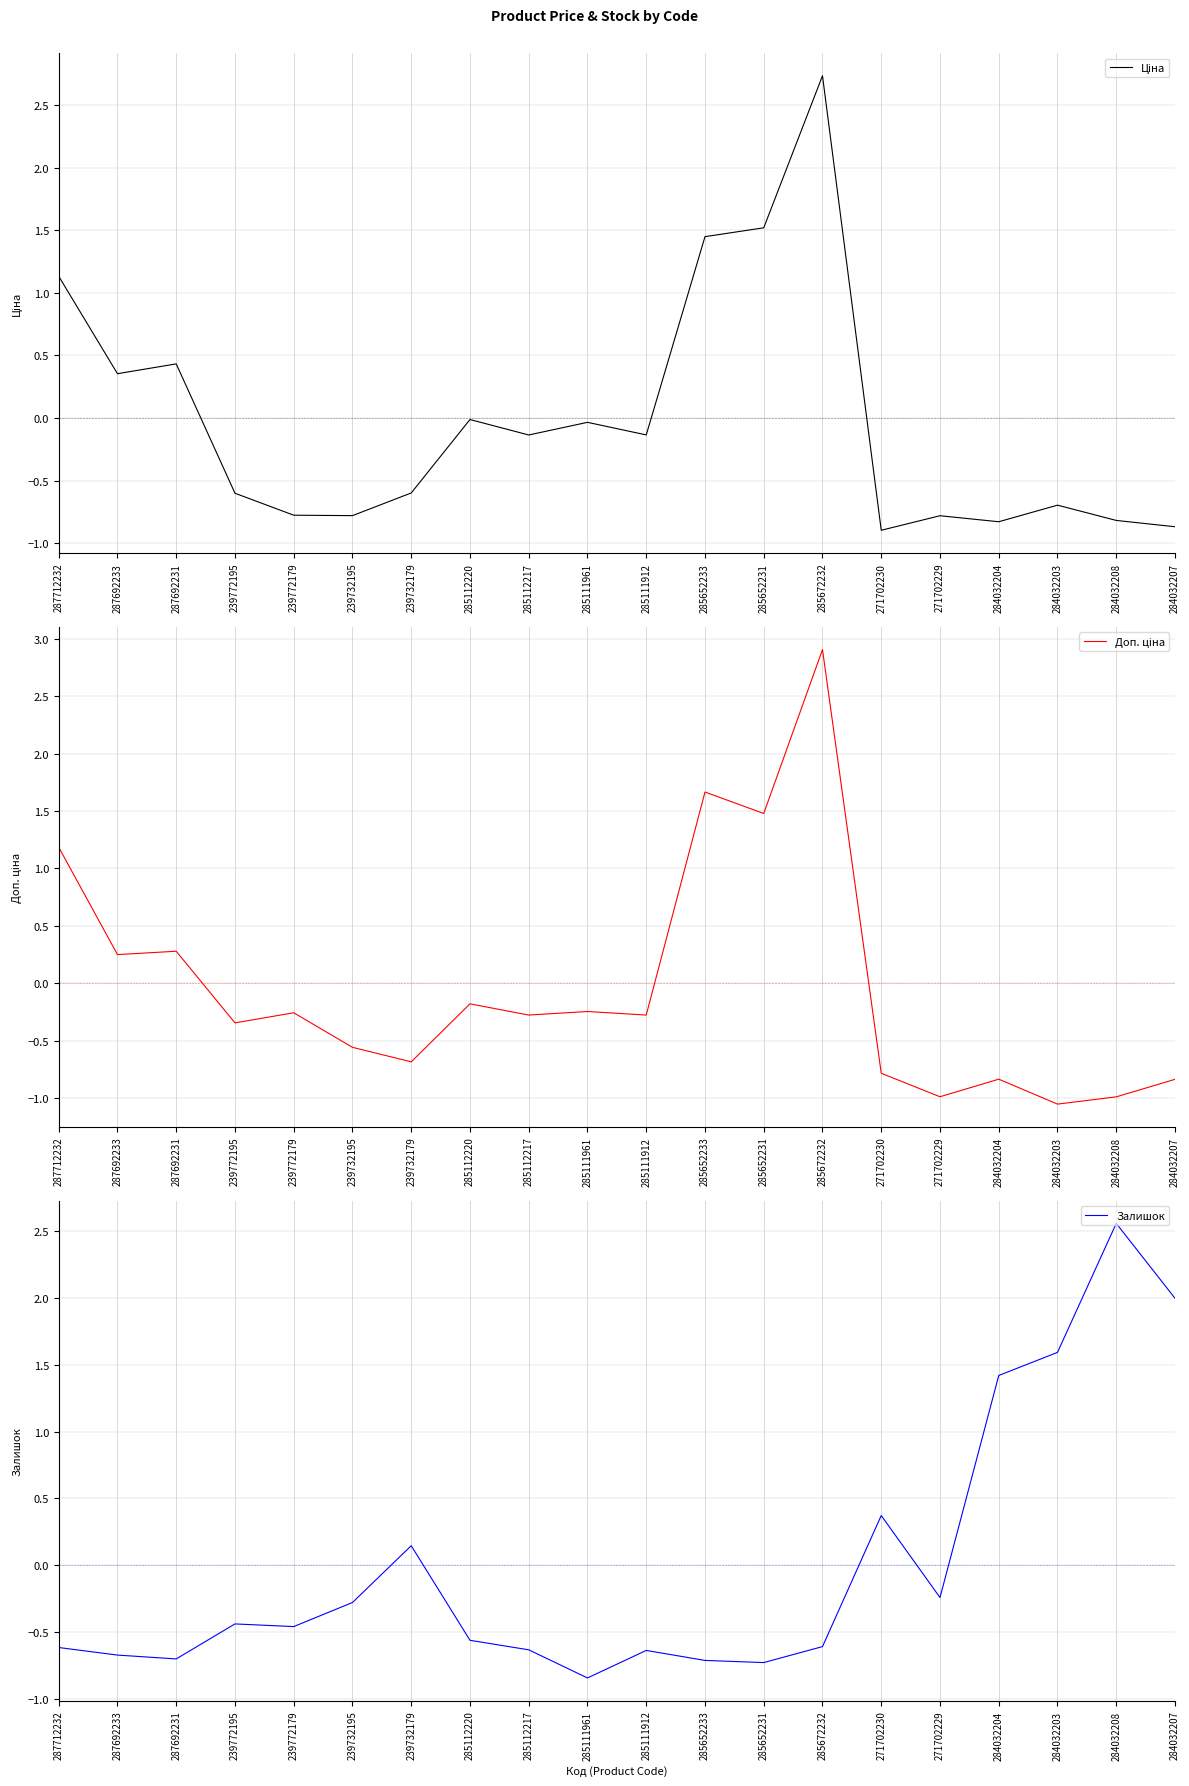

At which label does Ціна reach its peak?

285672232